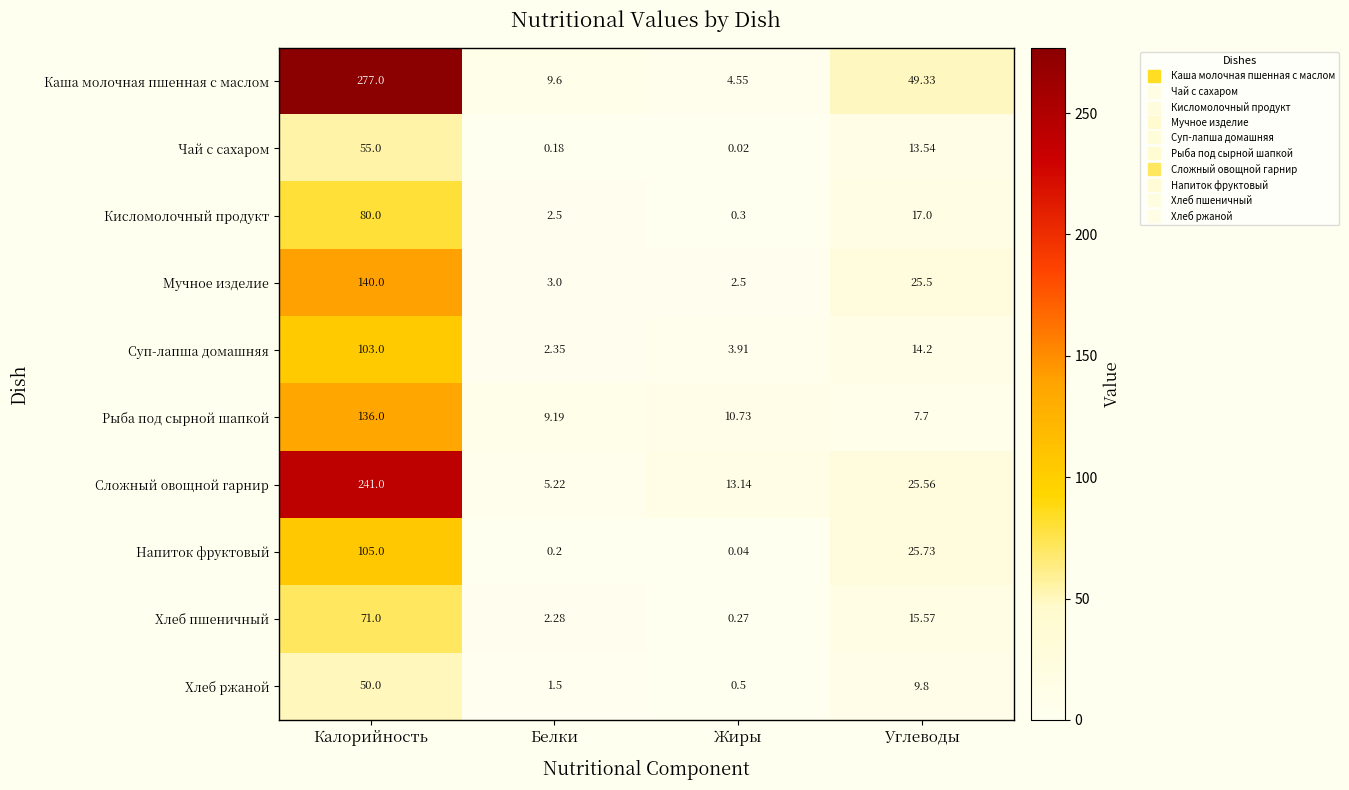

List the series in order of their peak value, lowest first.

Хлеб ржаной, Чай с сахаром, Хлеб пшеничный, Кисломолочный продукт, Суп-лапша домашняя, Напиток фруктовый, Рыба под сырной шапкой, Мучное изделие, Сложный овощной гарнир, Каша молочная пшенная с маслом